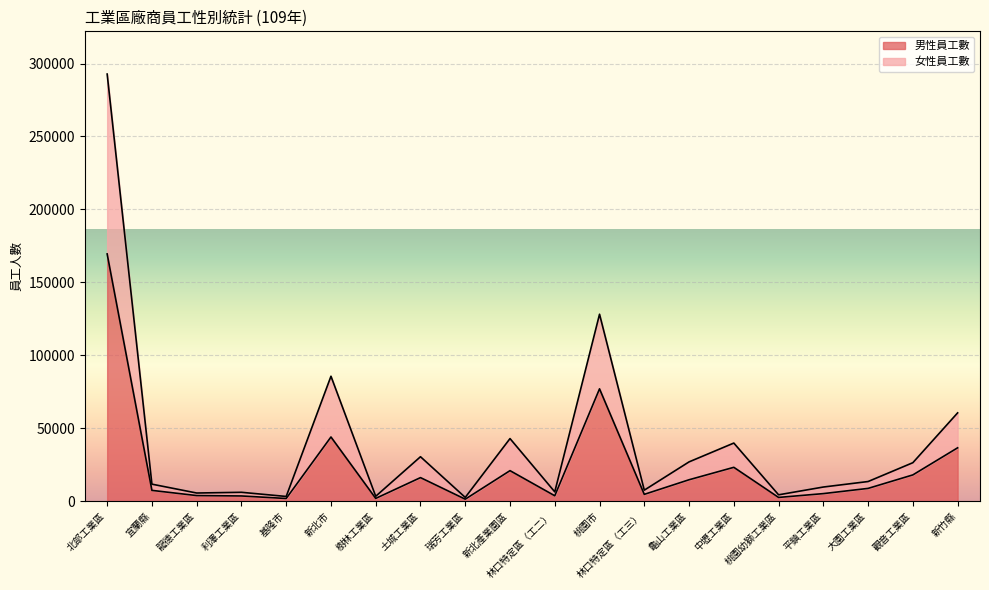

What is the label of the 19th point from the left?

觀音工業區